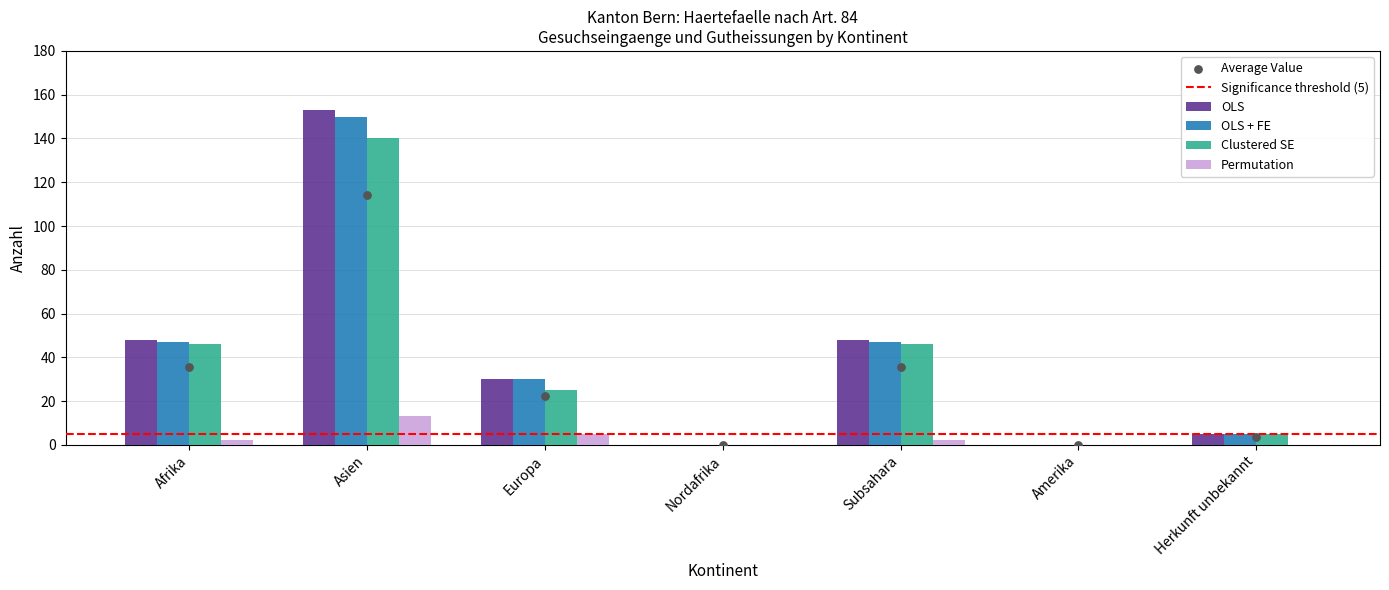

Which series contains the lowest Y value?

OLS